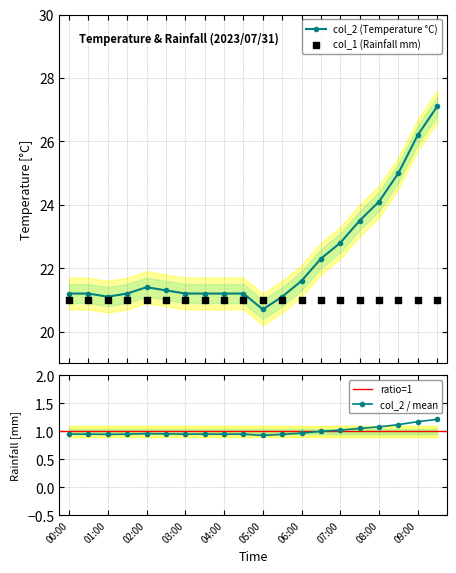

Between 08:00 and 05:30, which is larger?

08:00